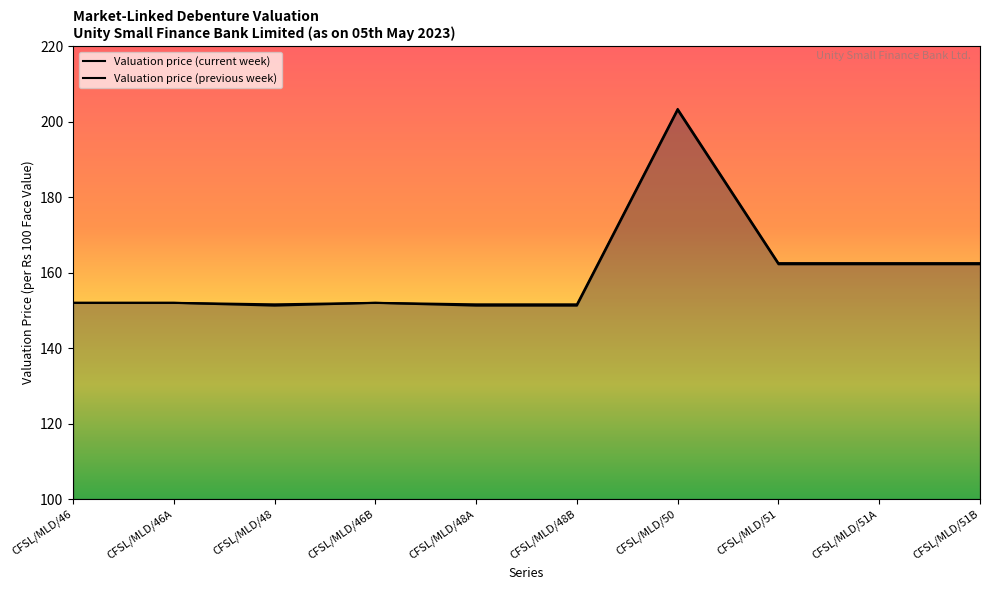

How many values in the Valuation price (current week) series are below 152?

3